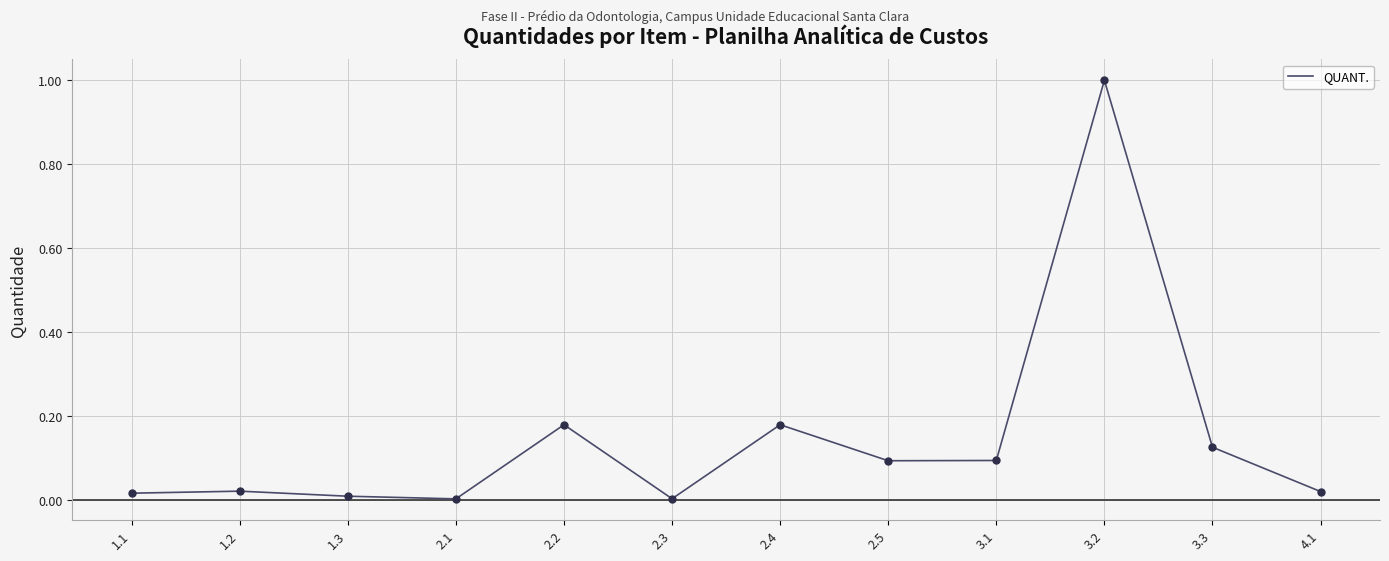

Between 3.1 and 2.4, which is larger?

2.4